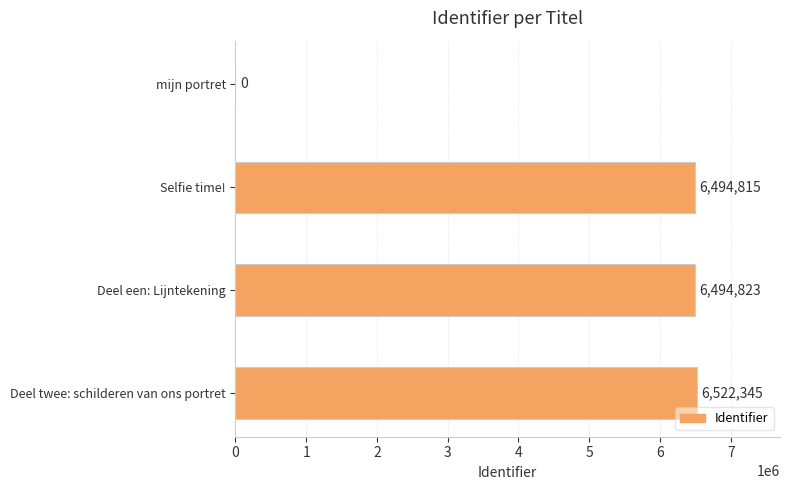

Which label corresponds to the largest value in the chart?

Deel twee: schilderen van ons portret